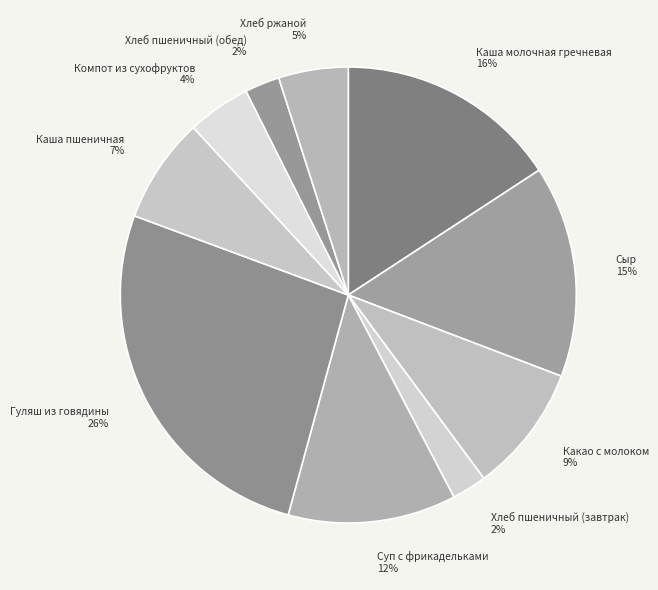

The Гуляш из говядины slice represents 26% of the pie. True or false?

True